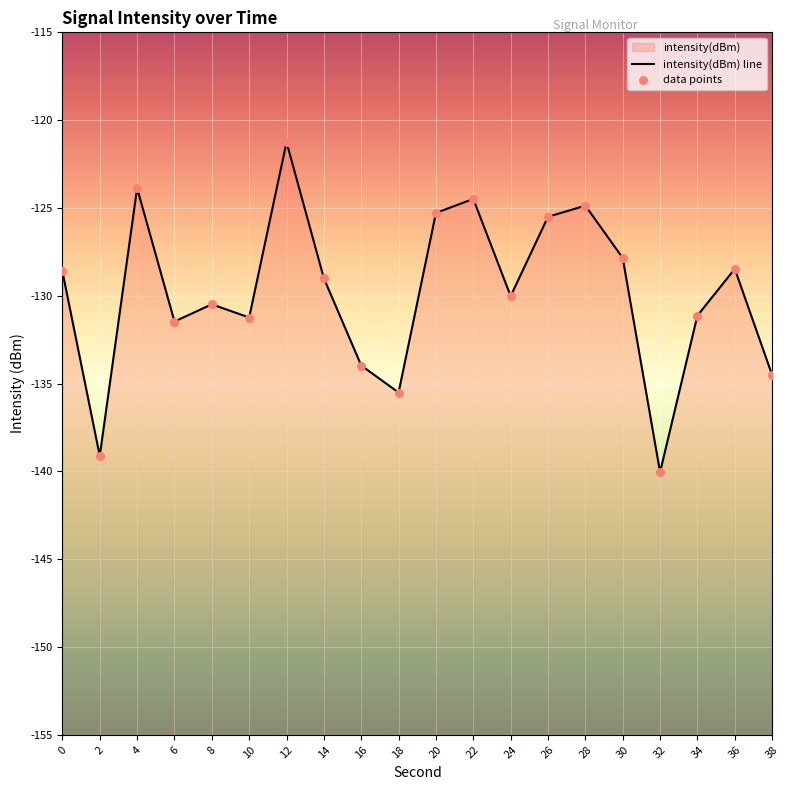

Which series contains the highest Y value?

intensity(dBm) line